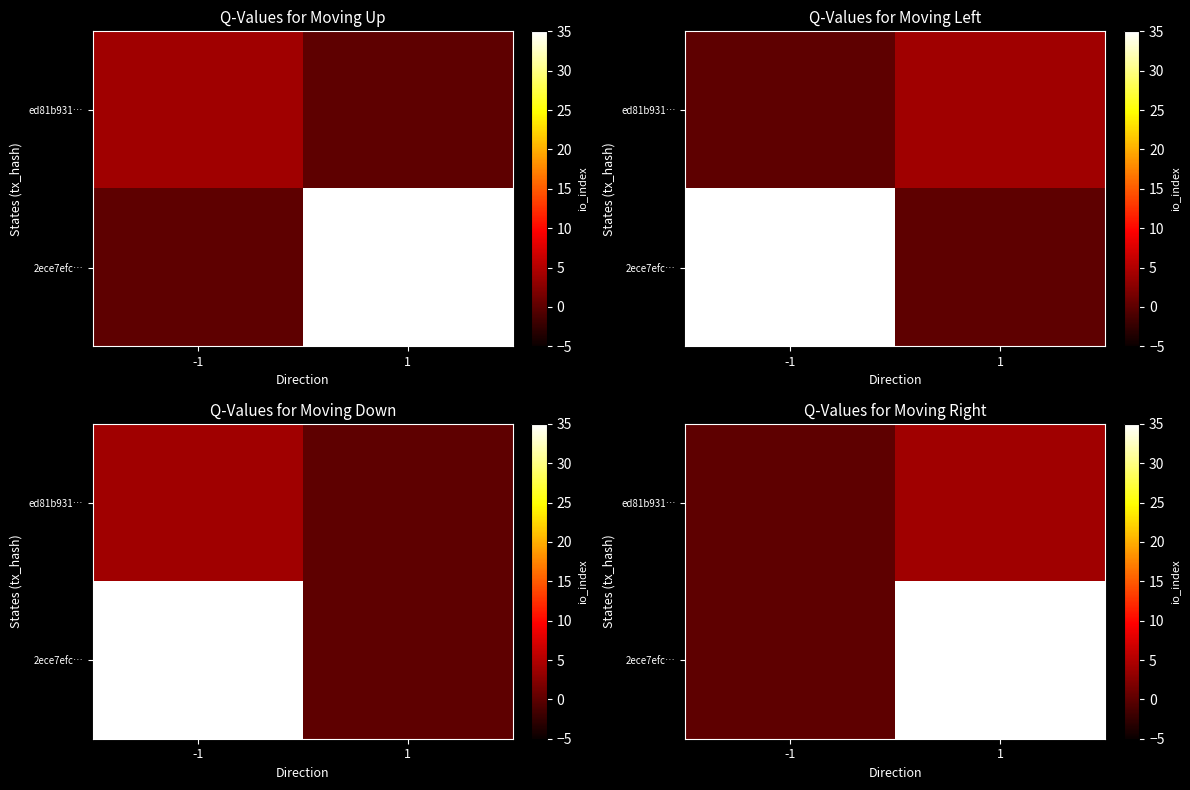

Which category has the lowest value in the 2ece7efc… series?

-1